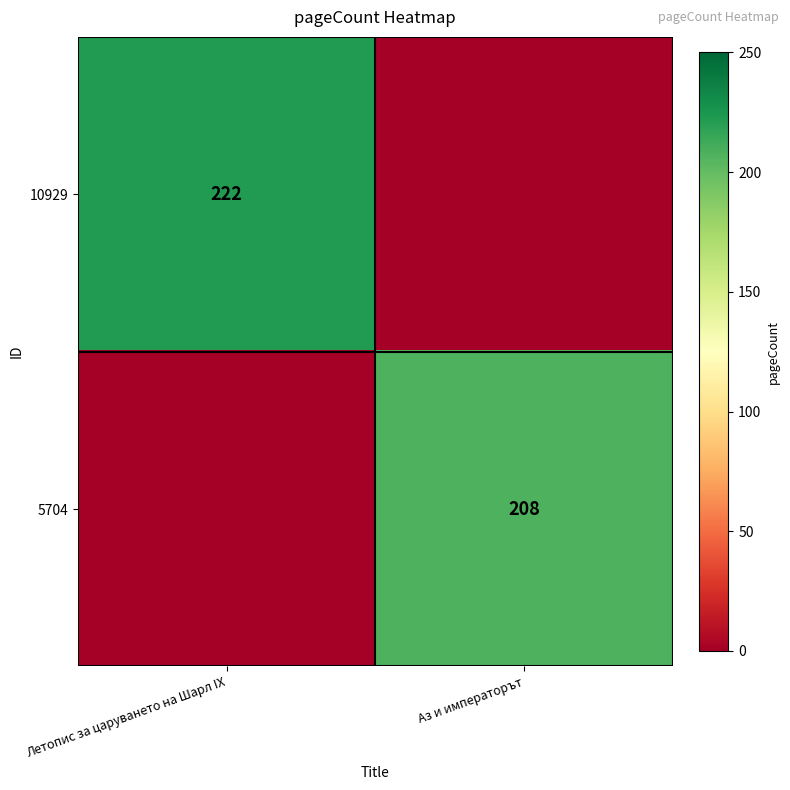

True or false: 5704 has a value of 208 at Аз и императорът.

True